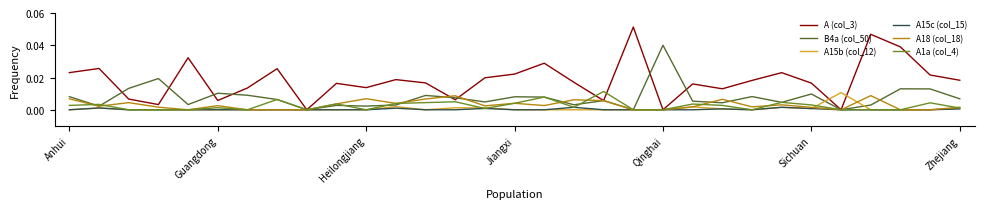

True or false: A18 (col_18) and B4a (col_50) intersect in this chart.

True